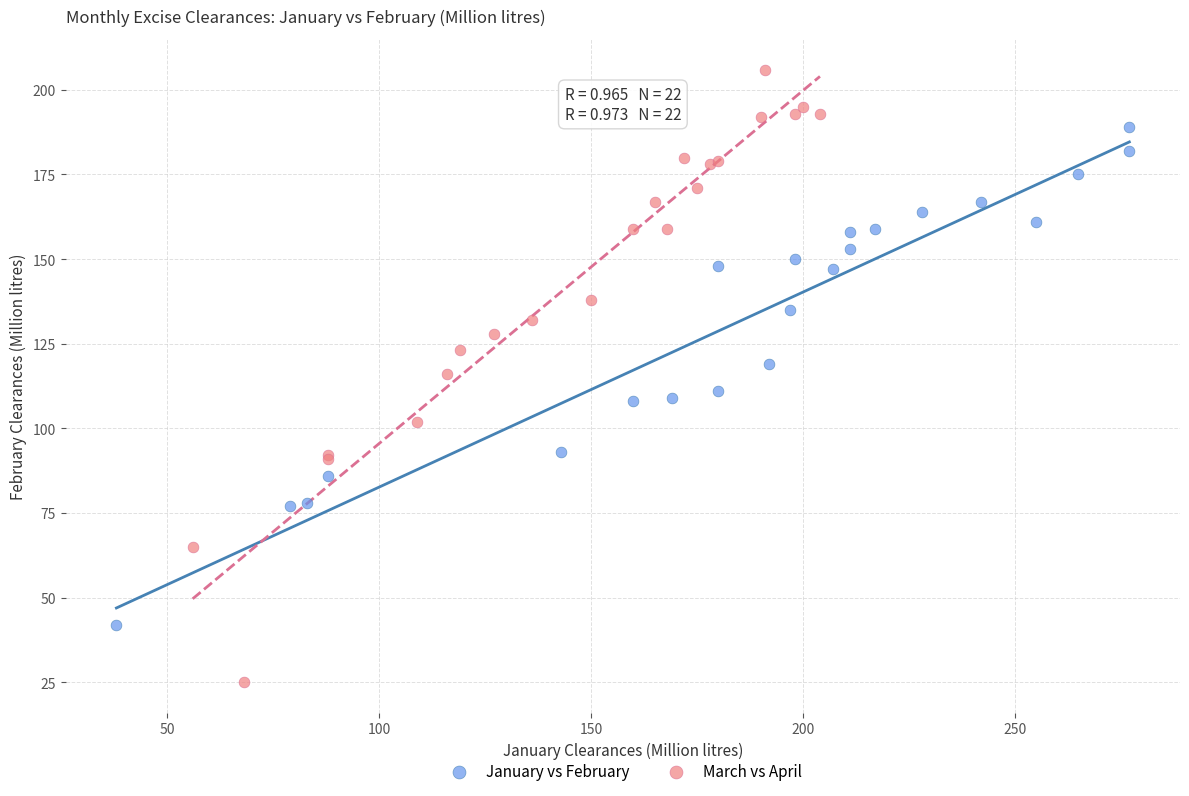

Which series reaches the minimum Y coordinate?

March vs April